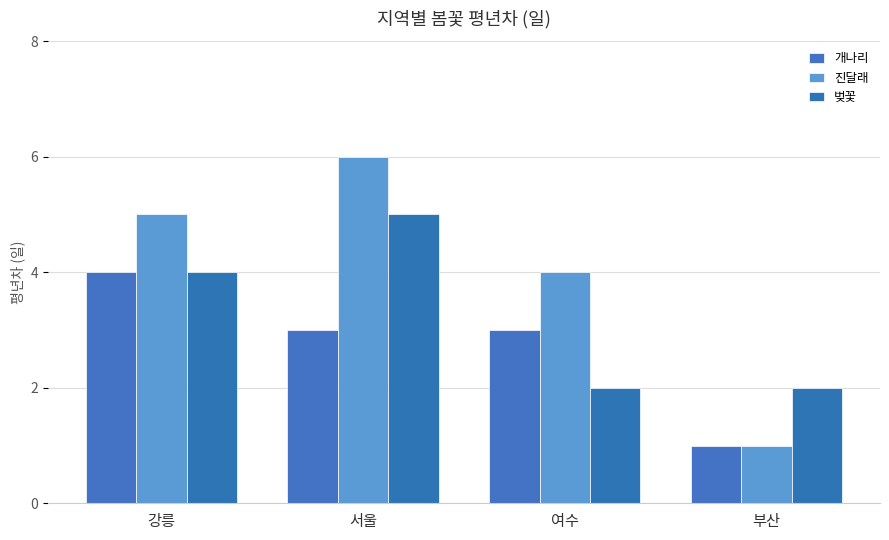

At which label is 벚꽃 closest to 3?

강릉